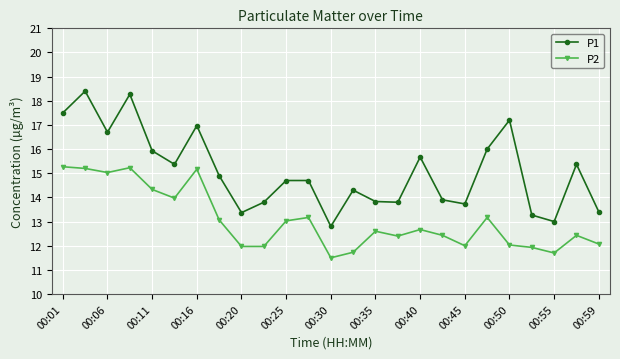

What is the greatest value displayed?

18.4